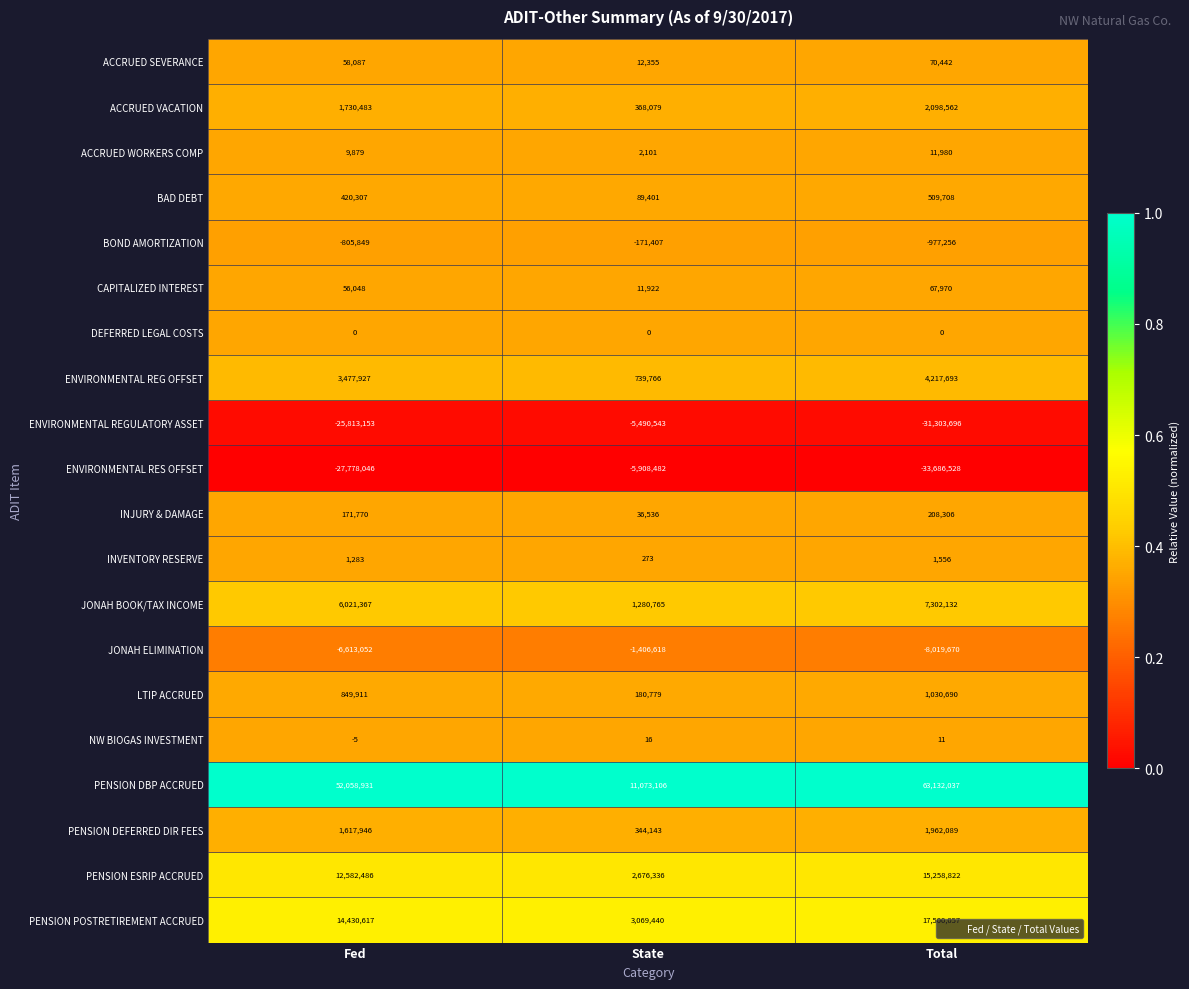

Is it true that ACCRUED WORKERS COMP equals 2101 at State?

True